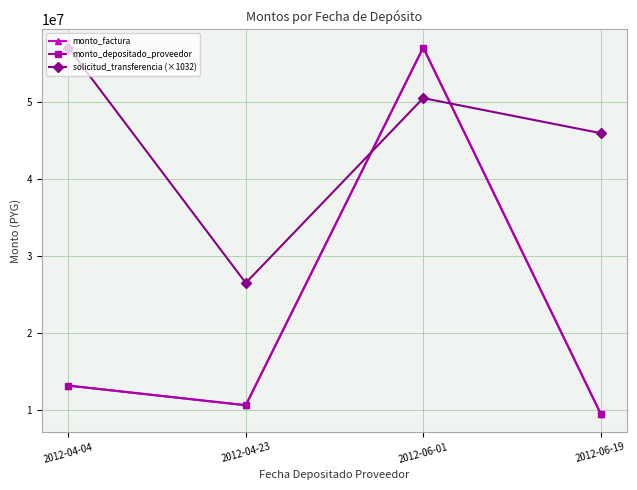

Between 2012-04-04 and 2012-06-19, which is larger?

2012-04-04